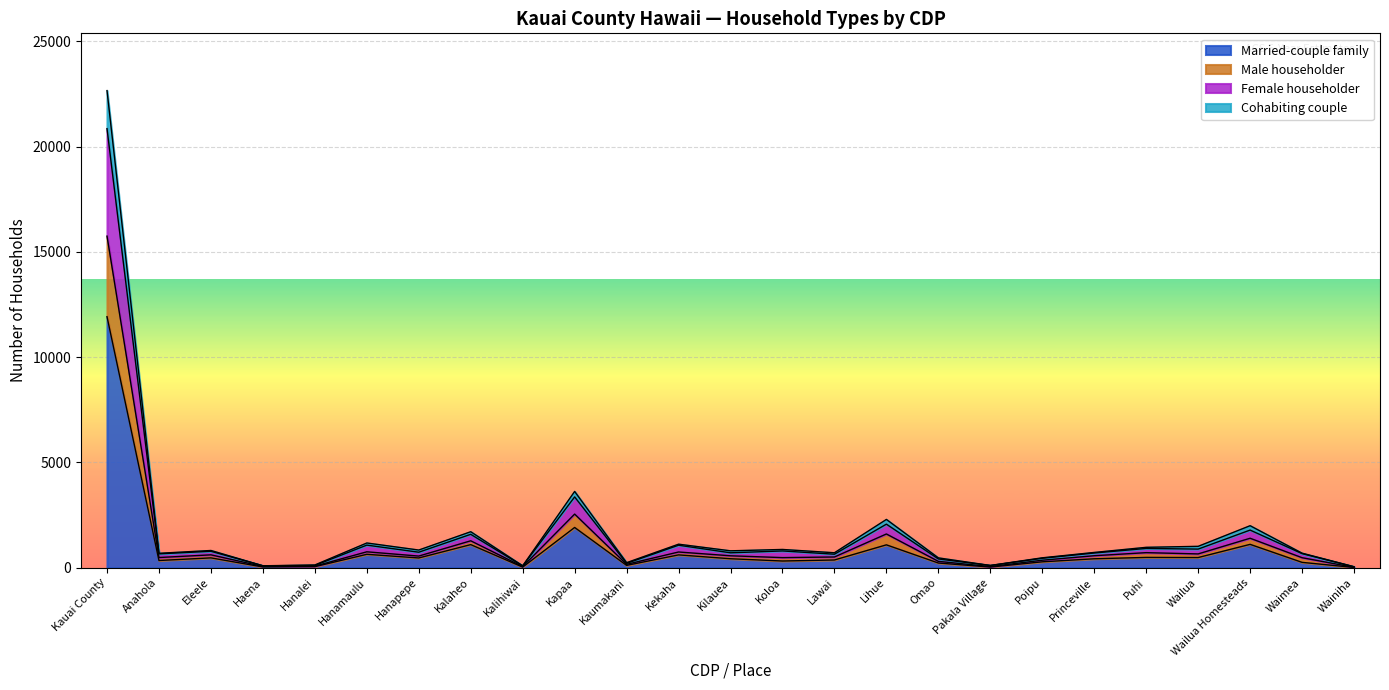

At which category is the sum across all series the highest?

Kauai County